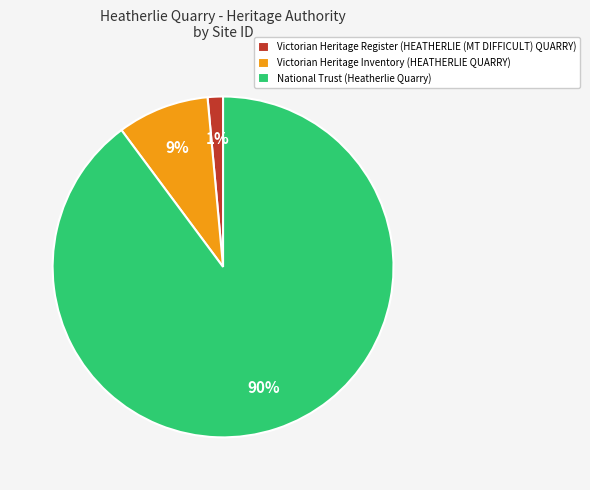

What percentage is the Victorian Heritage Inventory (HEATHERLIE QUARRY) slice, to the nearest percent?

9%